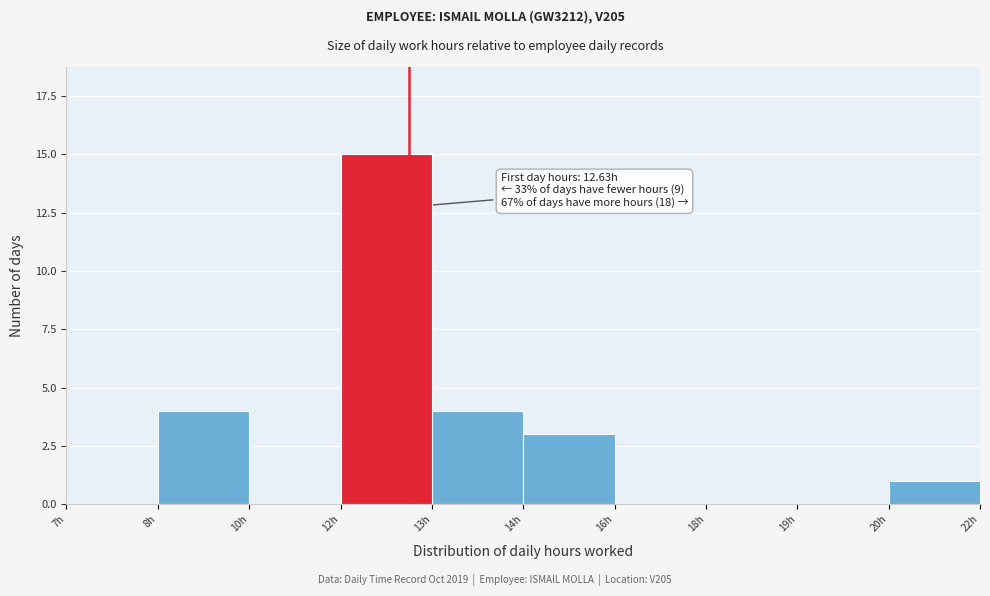

Reading right to left, list all the values displayed in this chart.

20h=1	19h=0	18h=0	16h=0	14h=3	13h=4	12h=15	10h=0	8h=4	7h=0